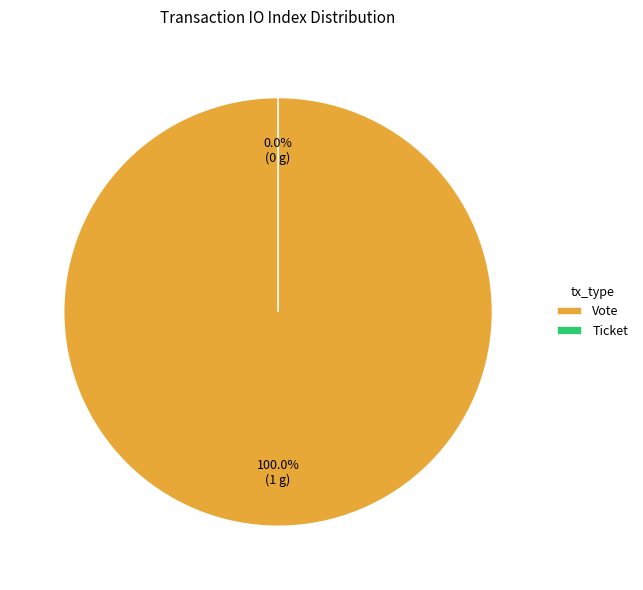

How many slices are in this pie chart?

2